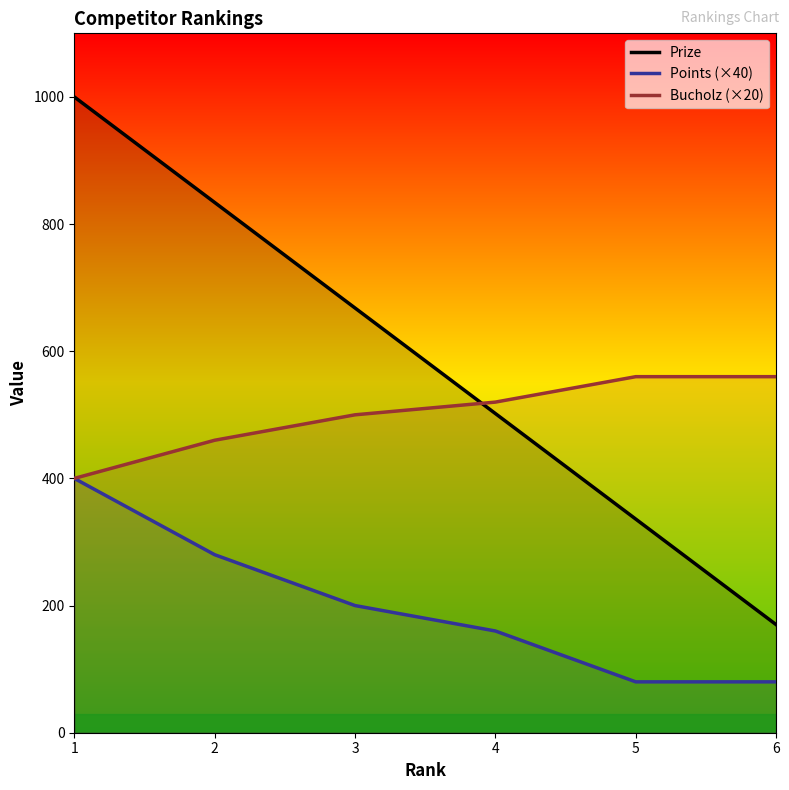

Reading right to left, what are all the values shown in this chart?

Prize: 6=170	5=336	4=502	3=668	2=834	1=1000
Points (×40): 6=80	5=80	4=160	3=200	2=280	1=400
Bucholz (×20): 6=560	5=560	4=520	3=500	2=460	1=400